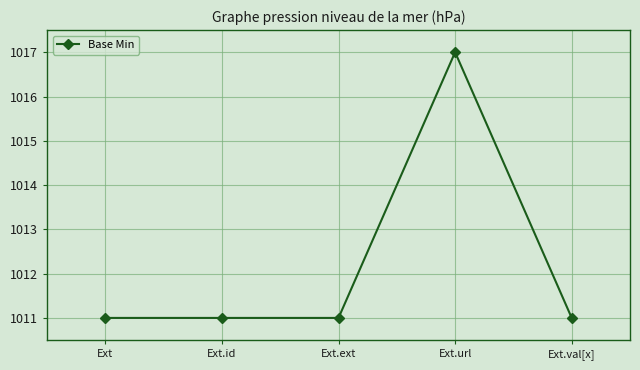

How many lines are shown in the chart?

1